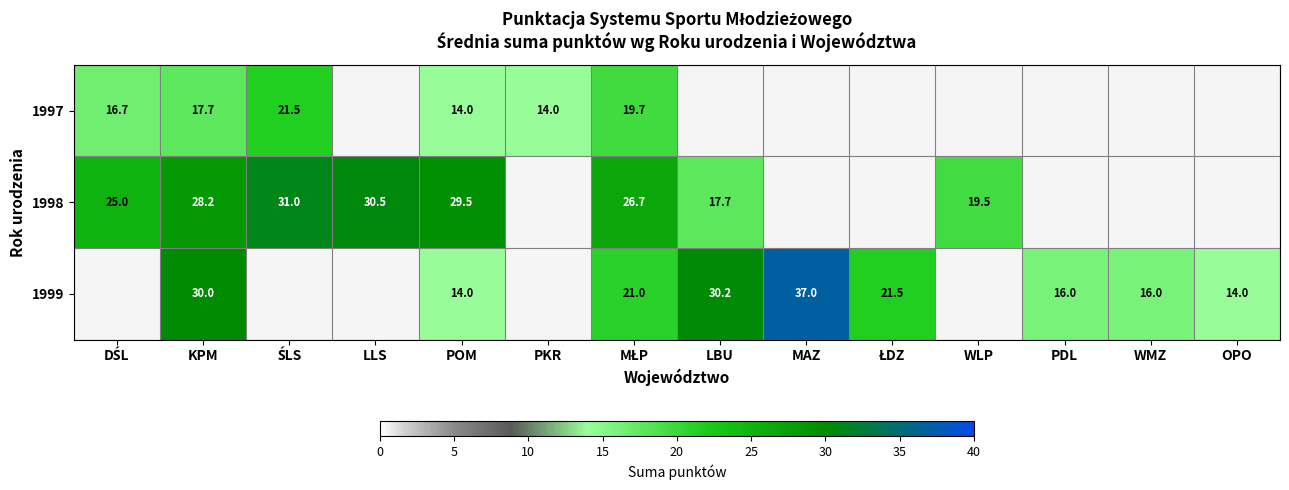

The 1999 series shows 26.7 at WMZ. True or false?

False